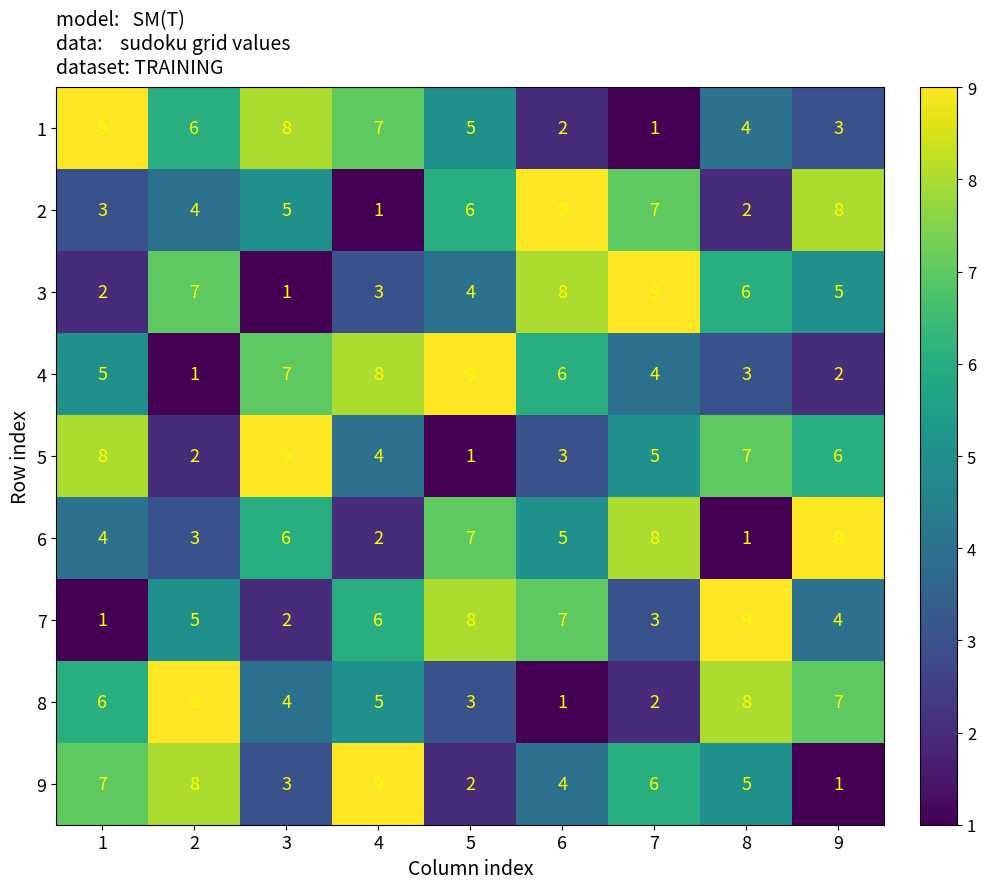

What value does the 8 series have at 5?

3